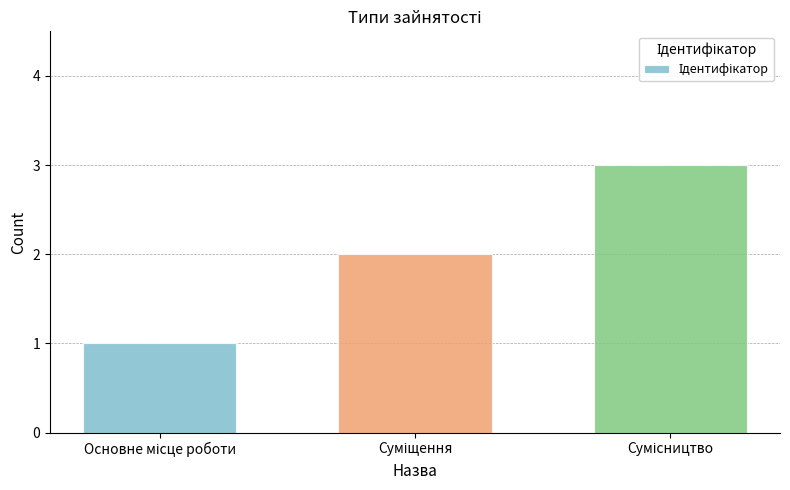

Reading left to right, list all the values displayed in this chart.

1	2	3